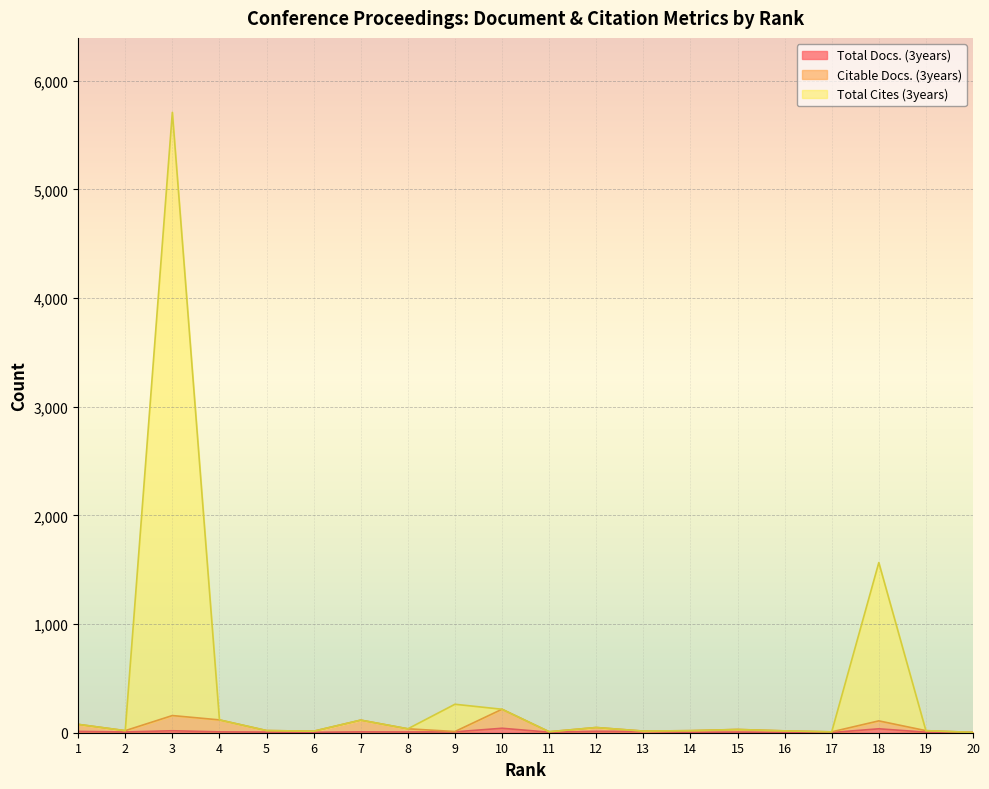

At which category is the sum across all series the highest?

3